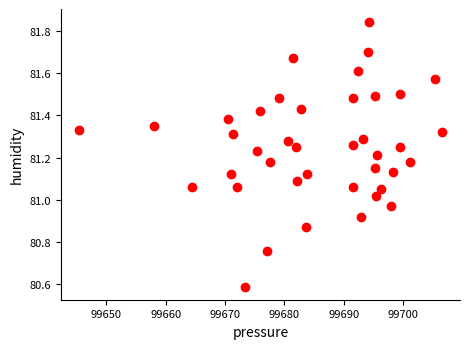

What is the range of X values (max minus min)?

61.1